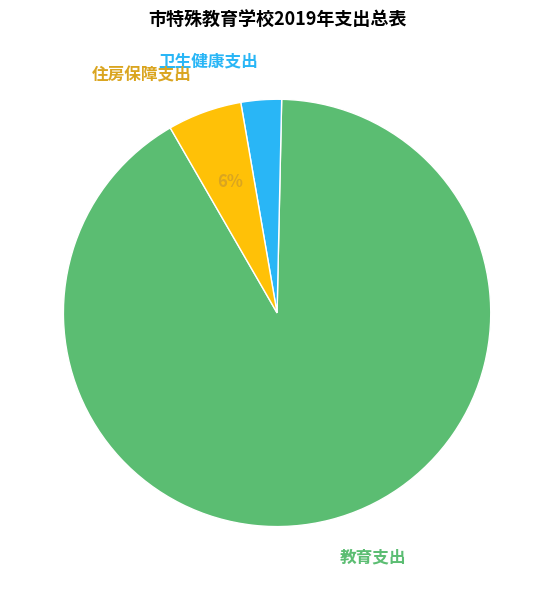

What is the ratio of the value at 卫生健康支出 to the value at 住房保障支出?

0.5